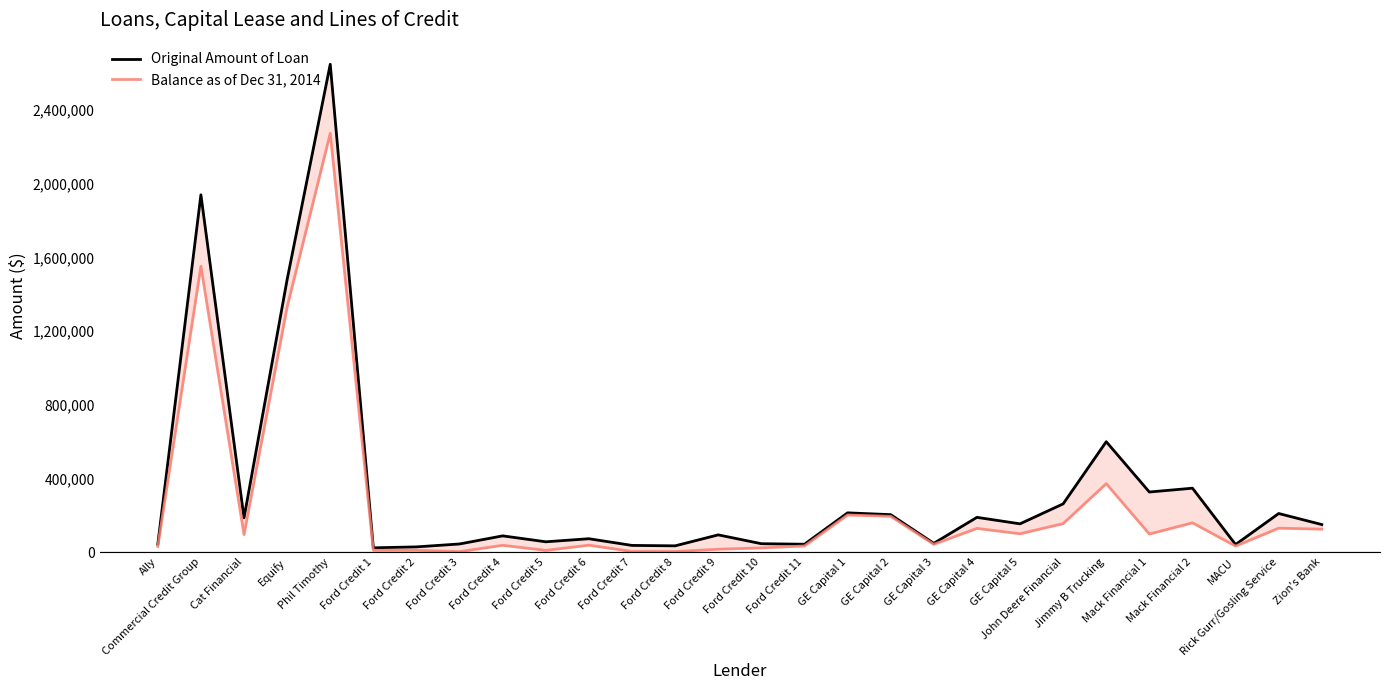

What is the label of the 4th point from the left?

Equify